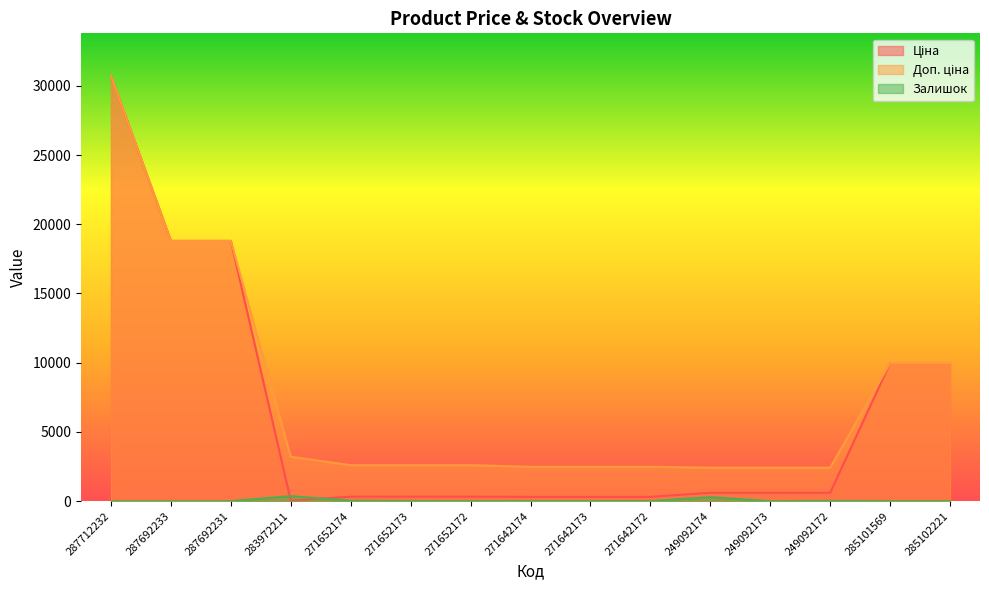

True or false: Ціна and Доп. ціна cross at least once.

False